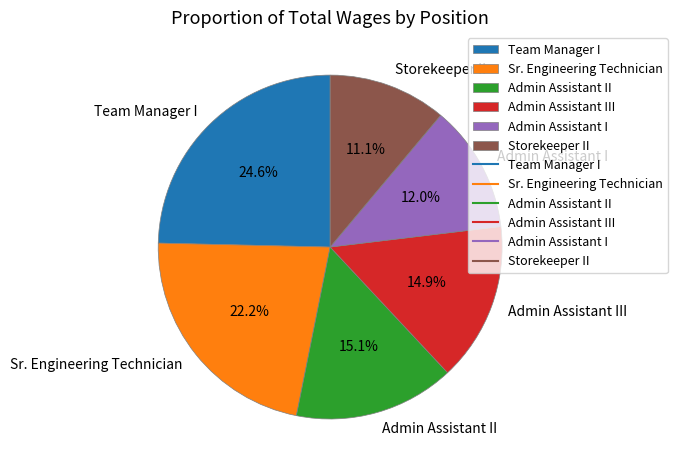

To the nearest percent, what is the difference between the largest and smallest slice percentages?

14%